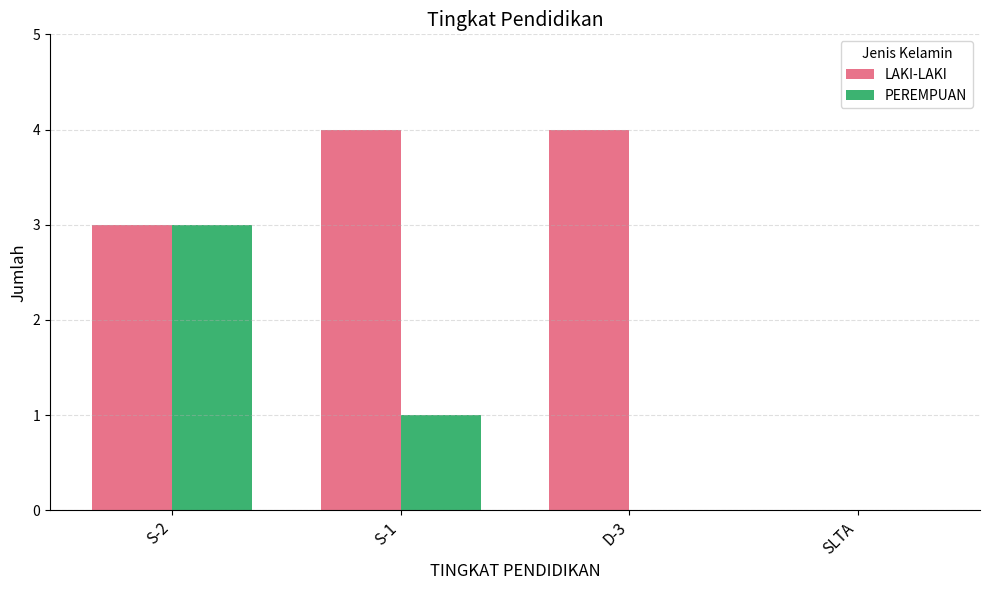

At which category is the sum across all series the highest?

S-2